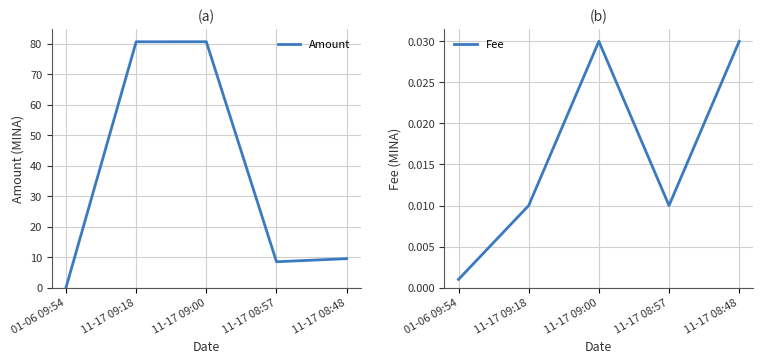

List the series in order of their overall mean, highest first.

Amount, Fee